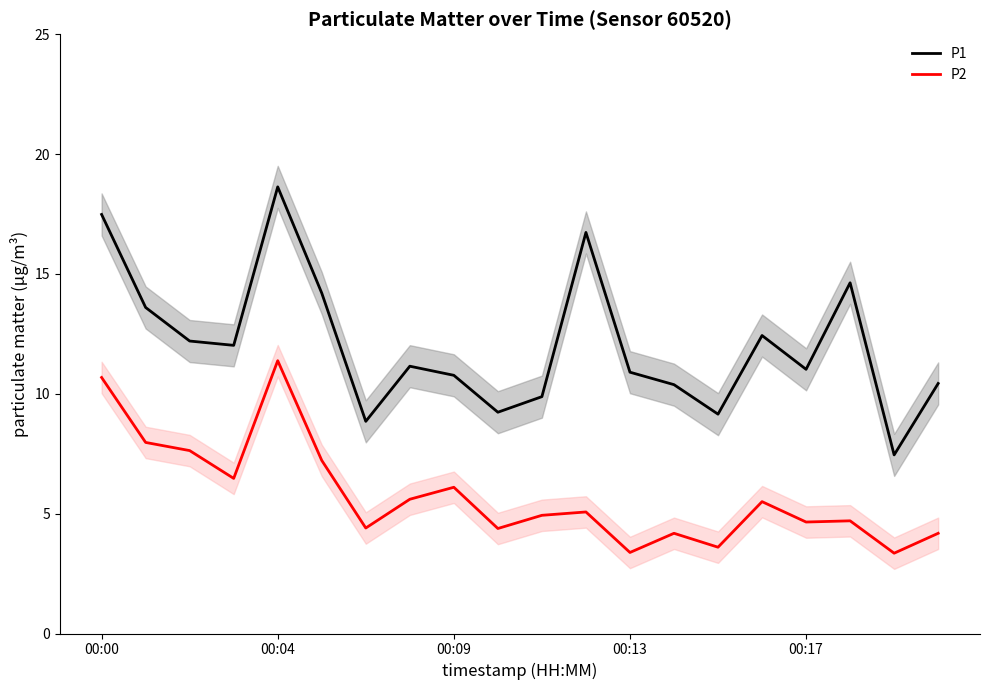

How many interior local valleys does the P2 series have?

7